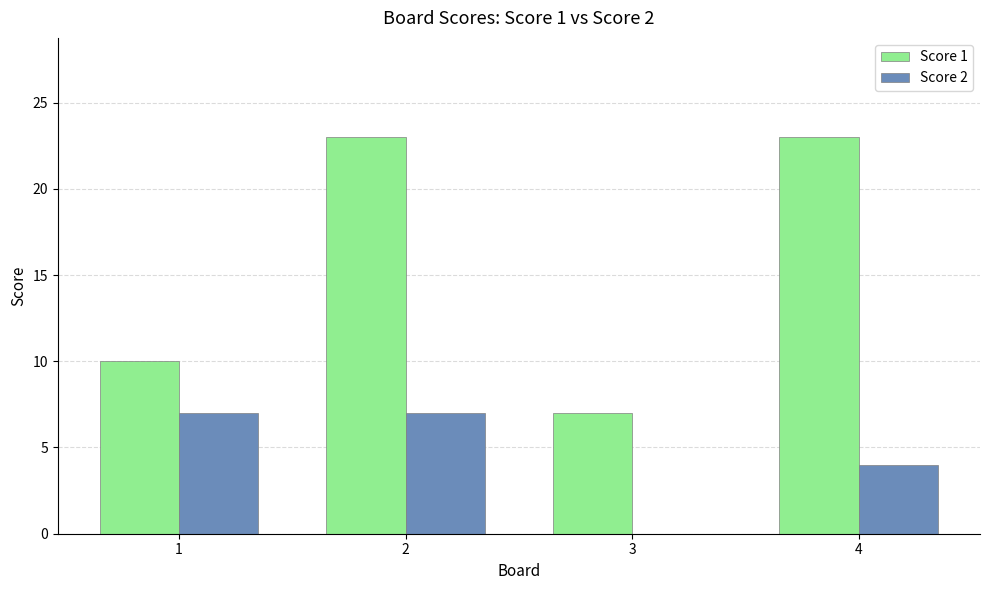

Is it true that Score 2 equals -3 at 3?

False